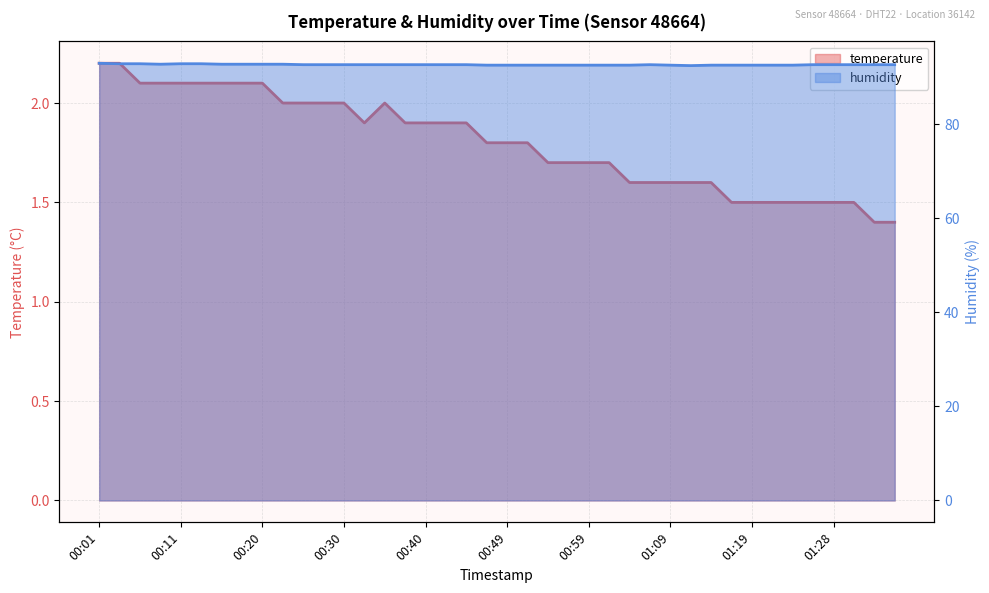

What is the spread (max minus min) of values at 00:59?

90.9